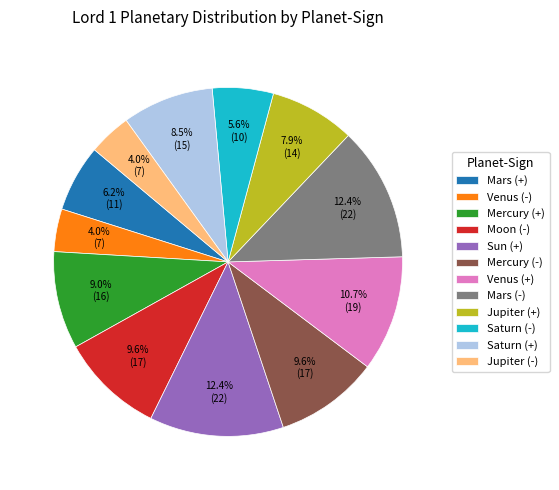

To the nearest percent, what percentage of the pie is Mercury (+)?

9%